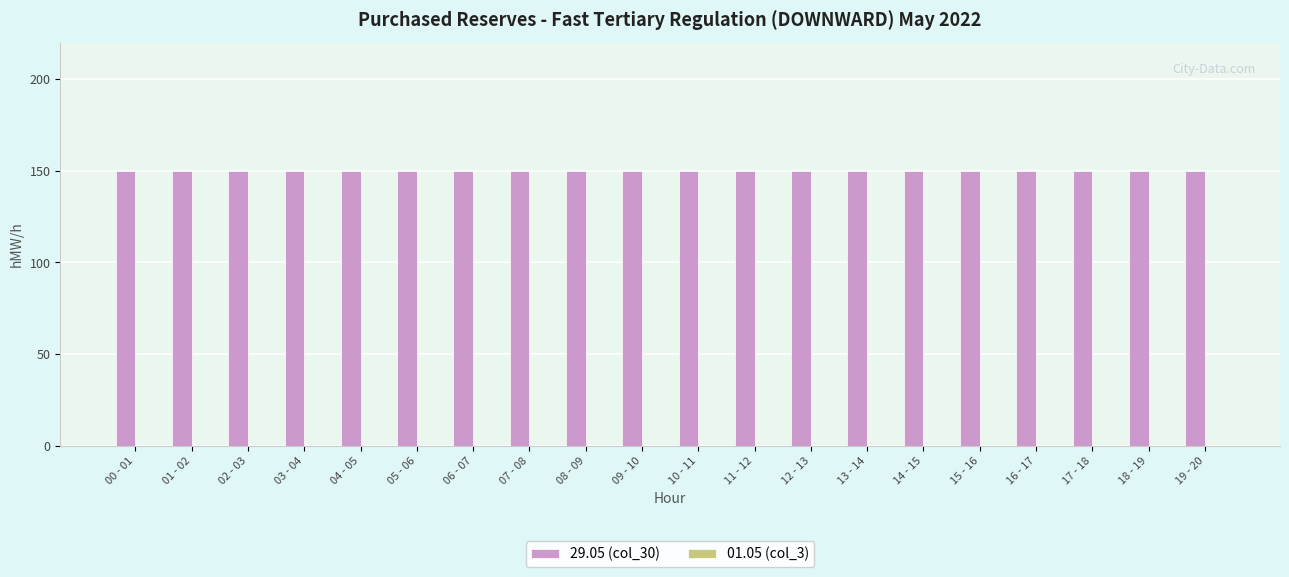

At which category is the sum across all series the highest?

00 - 01